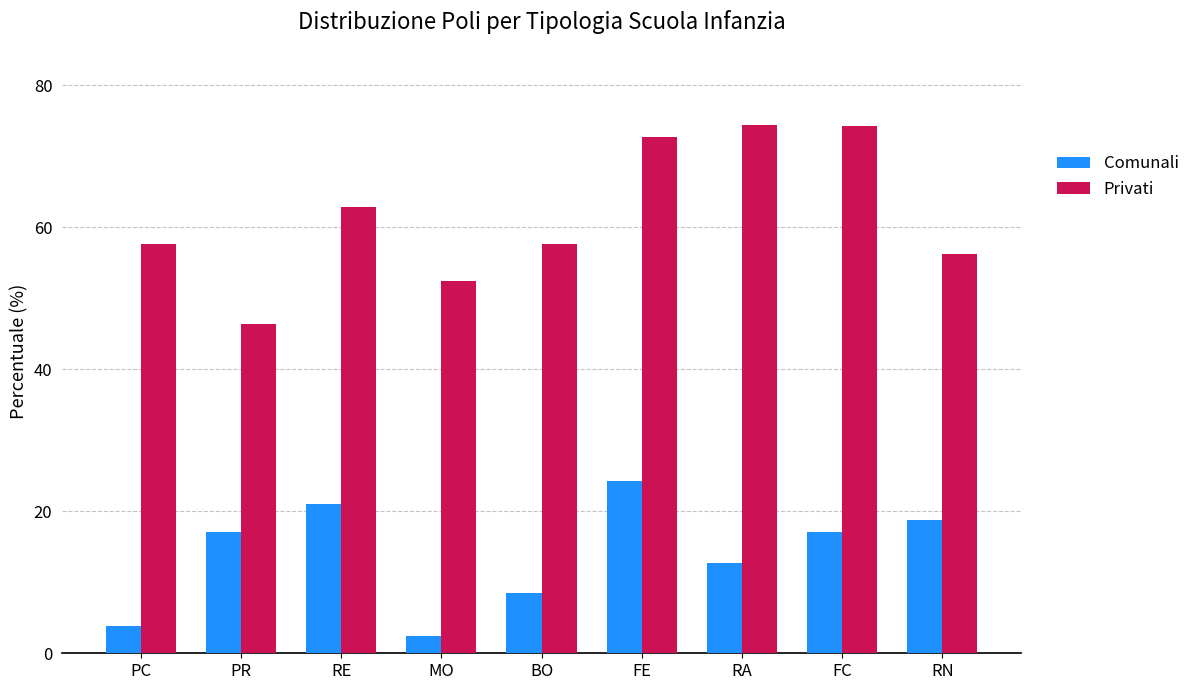

At how many categories does at least one series exceed 57?

6